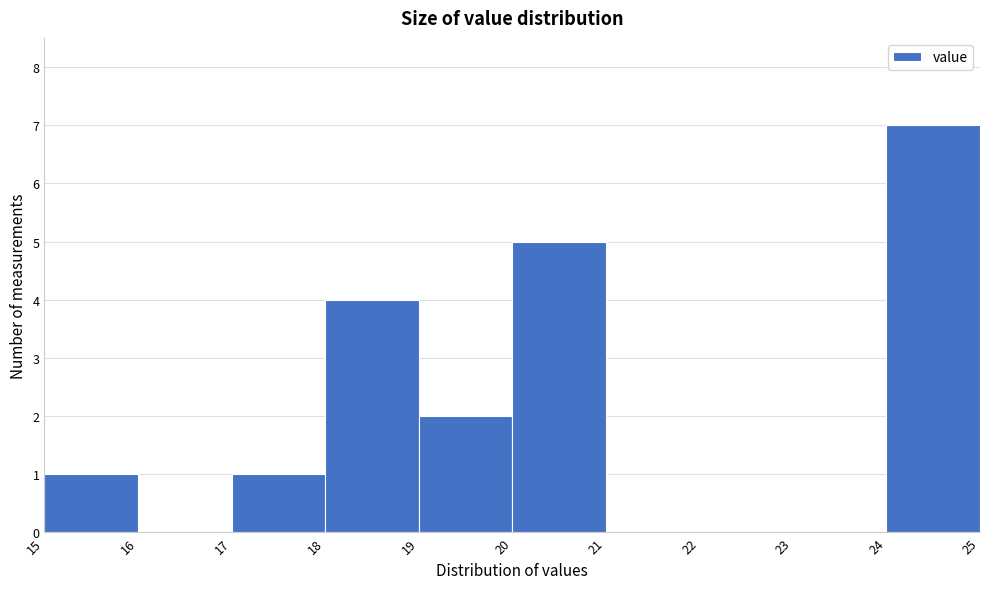

Reading left to right, list every bar in this chart as the range it spans on the x-axis followed by its height. The values are not printed on the chart, so give them approximately, as read against the axis.

15 to 16: 1
16 to 17: 0
17 to 18: 1
18 to 19: 4
19 to 20: 2
20 to 21: 5
21 to 22: 0
22 to 23: 0
23 to 24: 0
24 to 25: 7